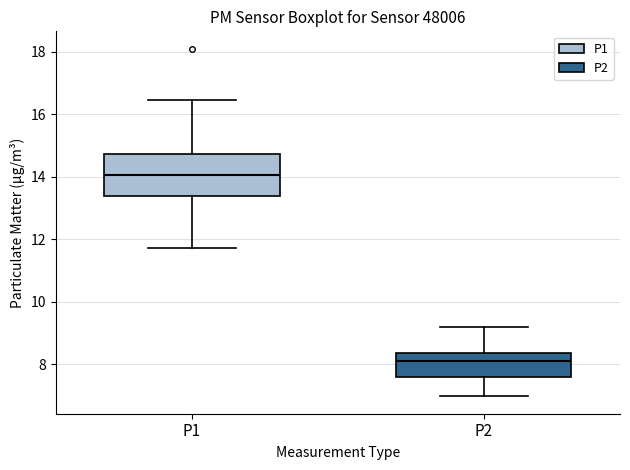

Reading left to right, read every box against the y-axis: the position of its median line, the range the box covers, and the ends of its whiskers. The values are not printed on the chart, so give them approximately, as read against the axis.

P1: median 14.0, box 13.4 to 14.8, whiskers 11.8 to 16.4
P2: median 8.2, box 7.6 to 8.4, whiskers 7.0 to 9.2